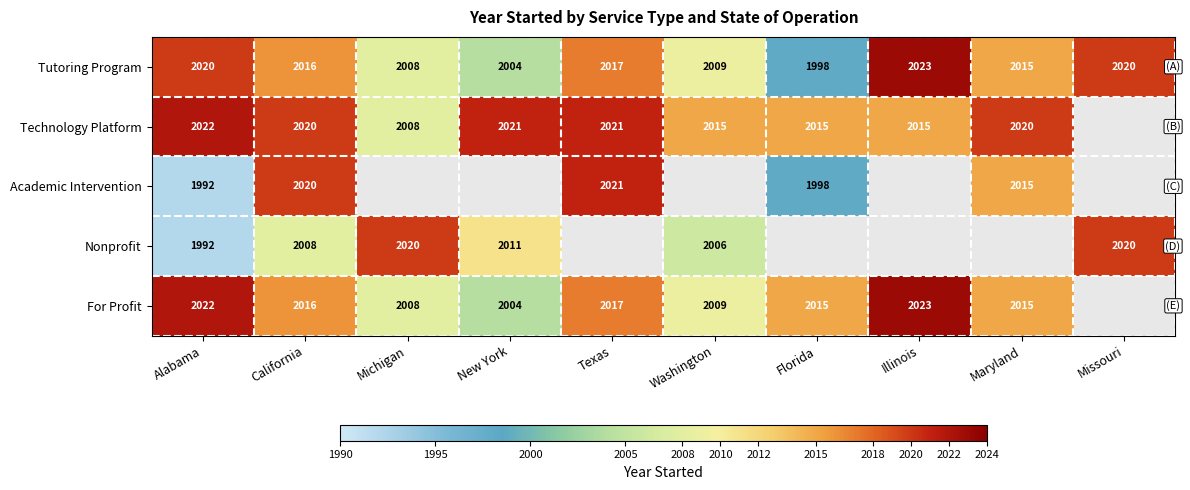

Which category has the highest value across all series?

Illinois